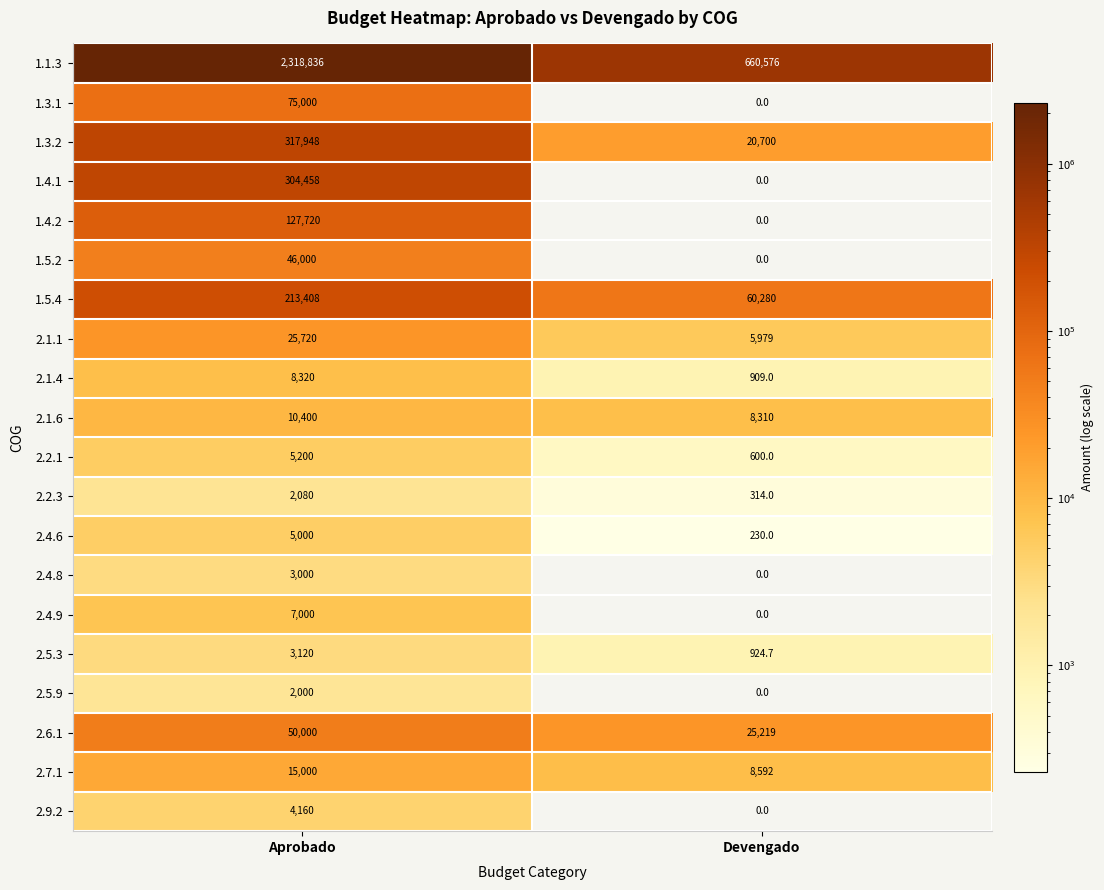

Which series has the widest spread of values?

1.1.3